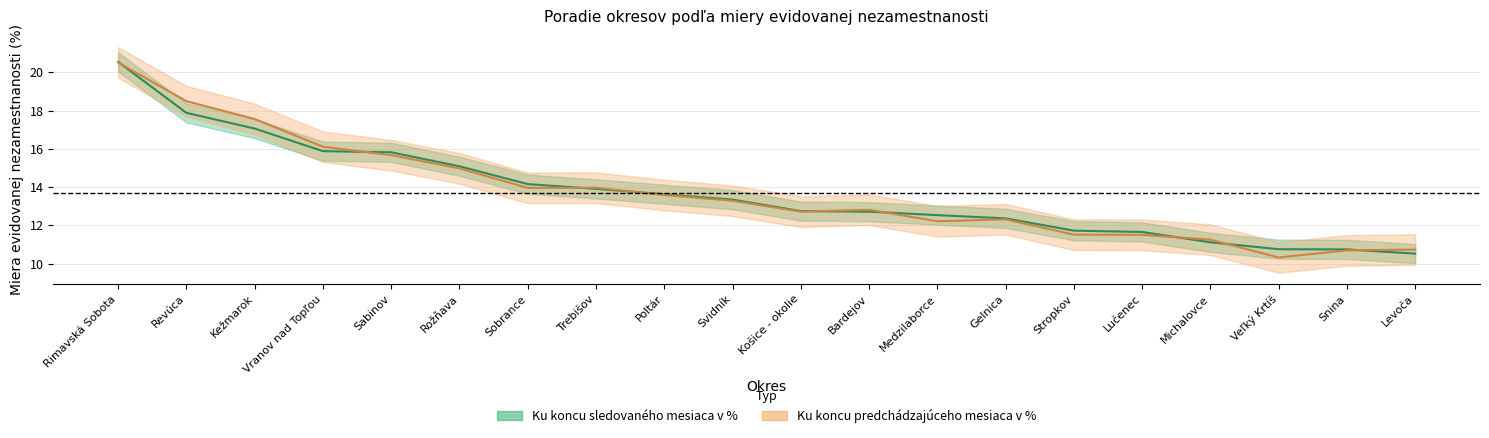

What is the average value of the Ku koncu sledovaného mesiaca v % series?

13.7